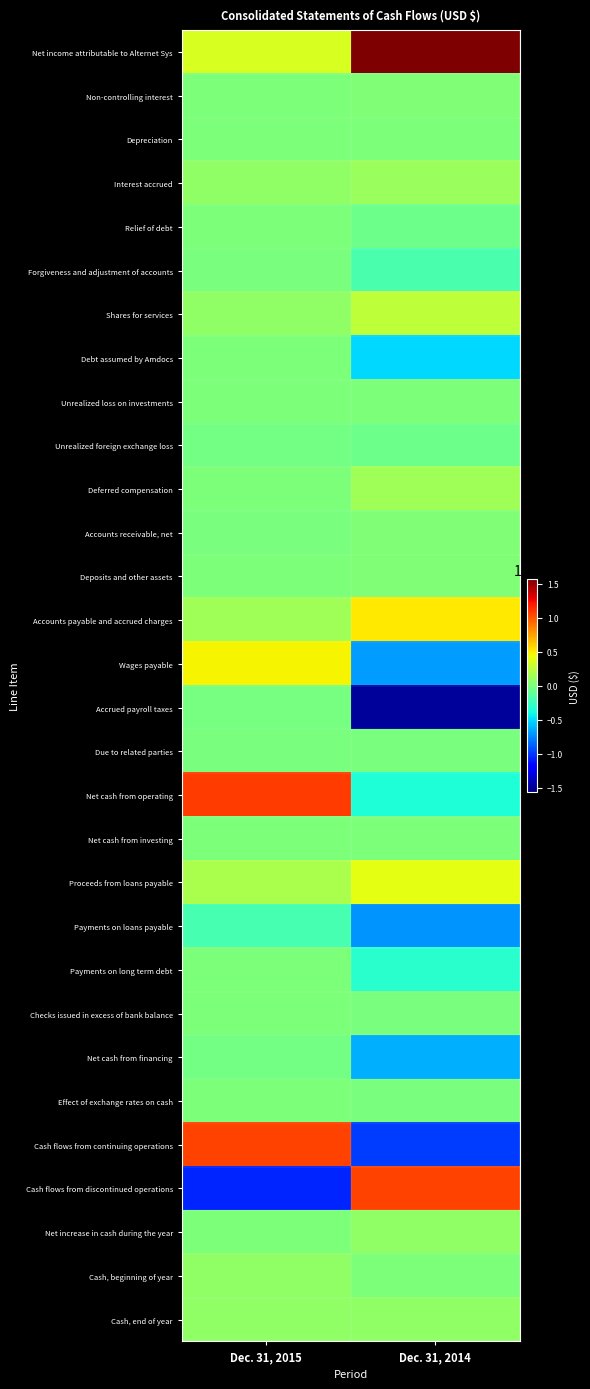

Reading right to left, transcribe all the data shown in this chart.

Net income attributable to Alternet Sys: Dec. 31, 2014=1566347	Dec. 31, 2015=347740
Non-controlling interest: Dec. 31, 2014=21693	Dec. 31, 2015=0
Depreciation: Dec. 31, 2014=2733	Dec. 31, 2015=0
Interest accrued: Dec. 31, 2014=114633	Dec. 31, 2015=84233
Relief of debt: Dec. 31, 2014=-55169	Dec. 31, 2015=0
Forgiveness and adjustment of accounts: Dec. 31, 2014=-188032	Dec. 31, 2015=-960
Shares for services: Dec. 31, 2014=249917	Dec. 31, 2015=77500
Debt assumed by Amdocs: Dec. 31, 2014=-505063	Dec. 31, 2015=0
Unrealized loss on investments: Dec. 31, 2014=6506	Dec. 31, 2015=3731
Unrealized foreign exchange loss: Dec. 31, 2014=-59839	Dec. 31, 2015=-28192
Deferred compensation: Dec. 31, 2014=143125	Dec. 31, 2015=0
Accounts receivable, net: Dec. 31, 2014=13442	Dec. 31, 2015=-5000
Deposits and other assets: Dec. 31, 2014=14785	Dec. 31, 2015=5000
Accounts payable and accrued charges: Dec. 31, 2014=512125	Dec. 31, 2015=146778
Wages payable: Dec. 31, 2014=-692213	Dec. 31, 2015=476106
Accrued payroll taxes: Dec. 31, 2014=-1489821	Dec. 31, 2015=-12779
Due to related parties: Dec. 31, 2014=-5982	Dec. 31, 2015=-5769
Net cash from operating: Dec. 31, 2014=-350813	Dec. 31, 2015=1088388
Net cash from investing: Dec. 31, 2014=0	Dec. 31, 2015=0
Proceeds from loans payable: Dec. 31, 2014=400000	Dec. 31, 2015=173083
Payments on loans payable: Dec. 31, 2014=-718007	Dec. 31, 2015=-200000
Payments on long term debt: Dec. 31, 2014=-318083	Dec. 31, 2015=0
Checks issued in excess of bank balance: Dec. 31, 2014=-168	Dec. 31, 2015=0
Net cash from financing: Dec. 31, 2014=-636258	Dec. 31, 2015=-26917
Effect of exchange rates on cash: Dec. 31, 2014=-41	Dec. 31, 2015=19
Cash flows from continuing operations: Dec. 31, 2014=-987112	Dec. 31, 2015=1061490
Cash flows from discontinued operations: Dec. 31, 2014=1062019	Dec. 31, 2015=-1057617
Net increase in cash during the year: Dec. 31, 2014=74907	Dec. 31, 2015=3873
Cash, beginning of year: Dec. 31, 2014=0	Dec. 31, 2015=74907
Cash, end of year: Dec. 31, 2014=74907	Dec. 31, 2015=78780